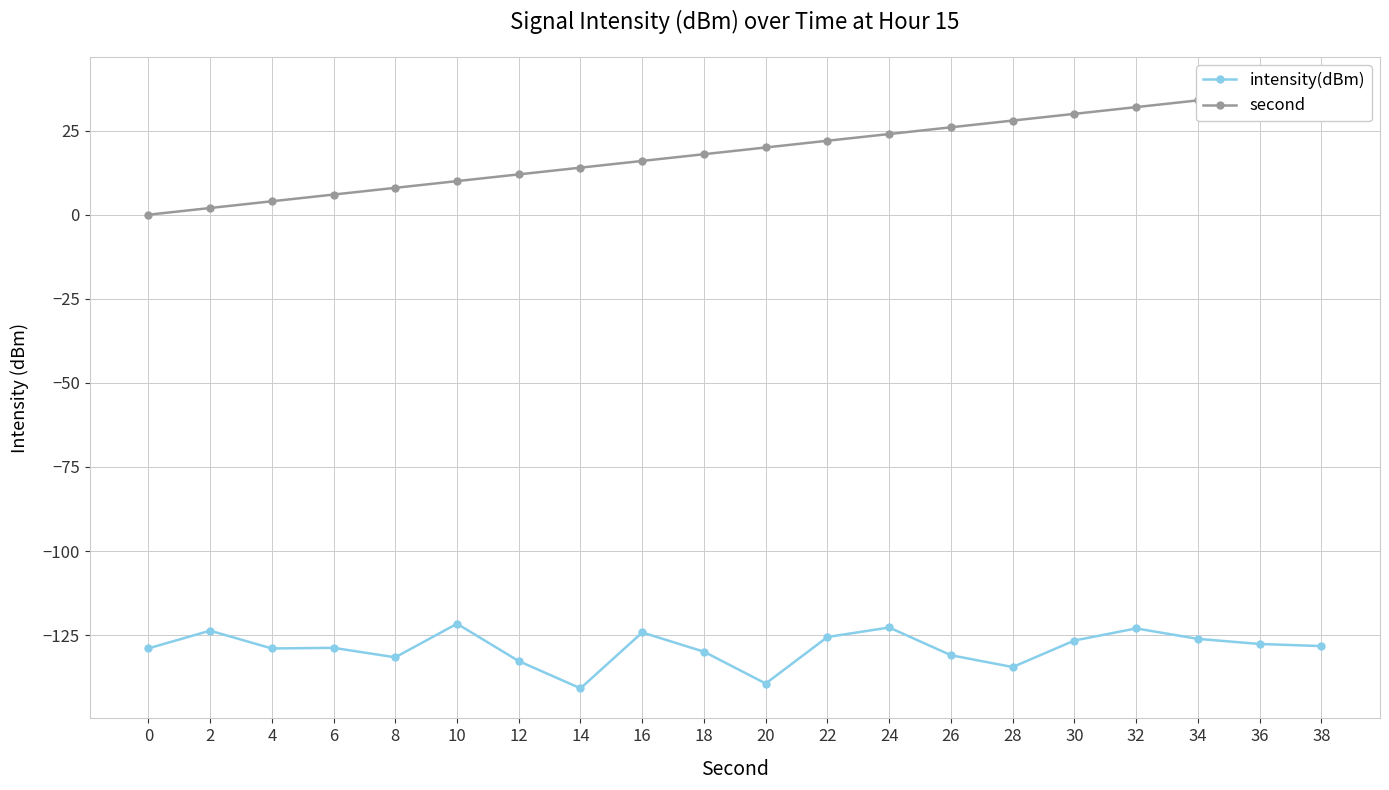

What is the value of the intensity(dBm) point at the 10th from the left?

-129.9